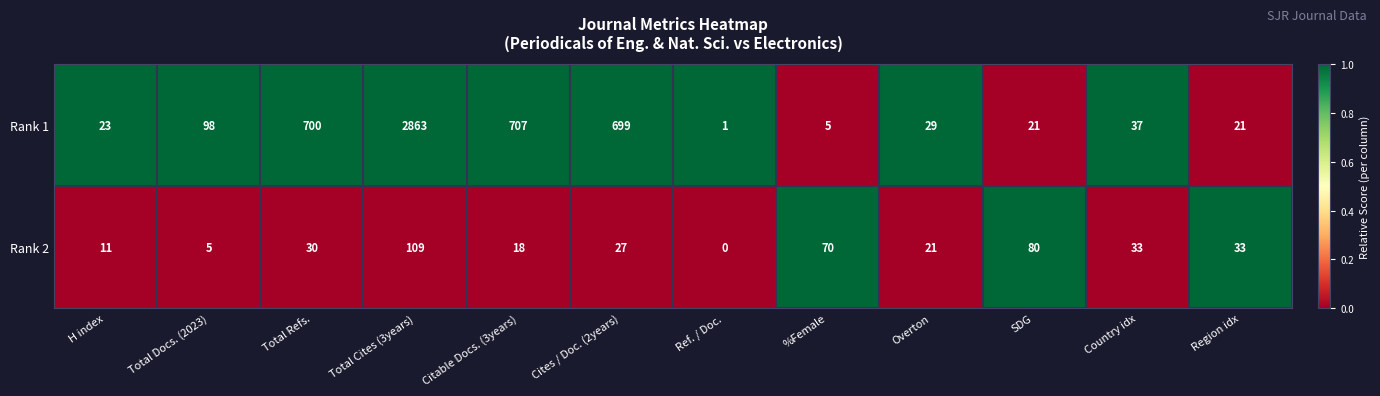

What is the difference between the highest and lowest values at H index?

12